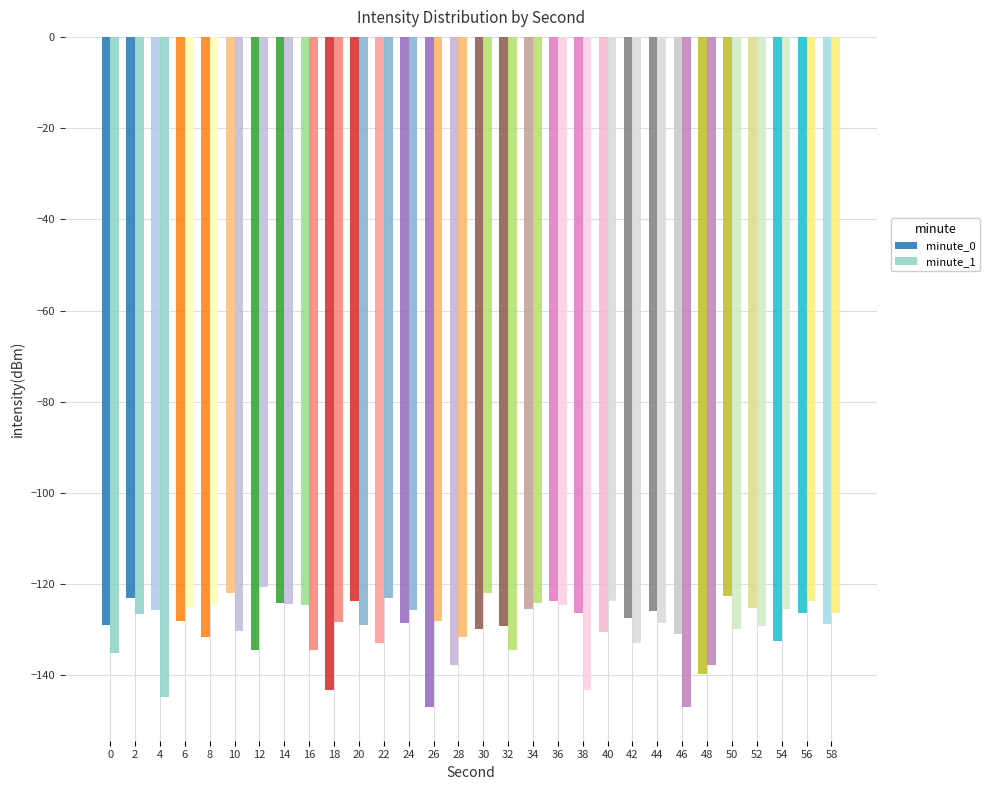

Rank the series at 48 from lowest to highest value.

minute_0, minute_1